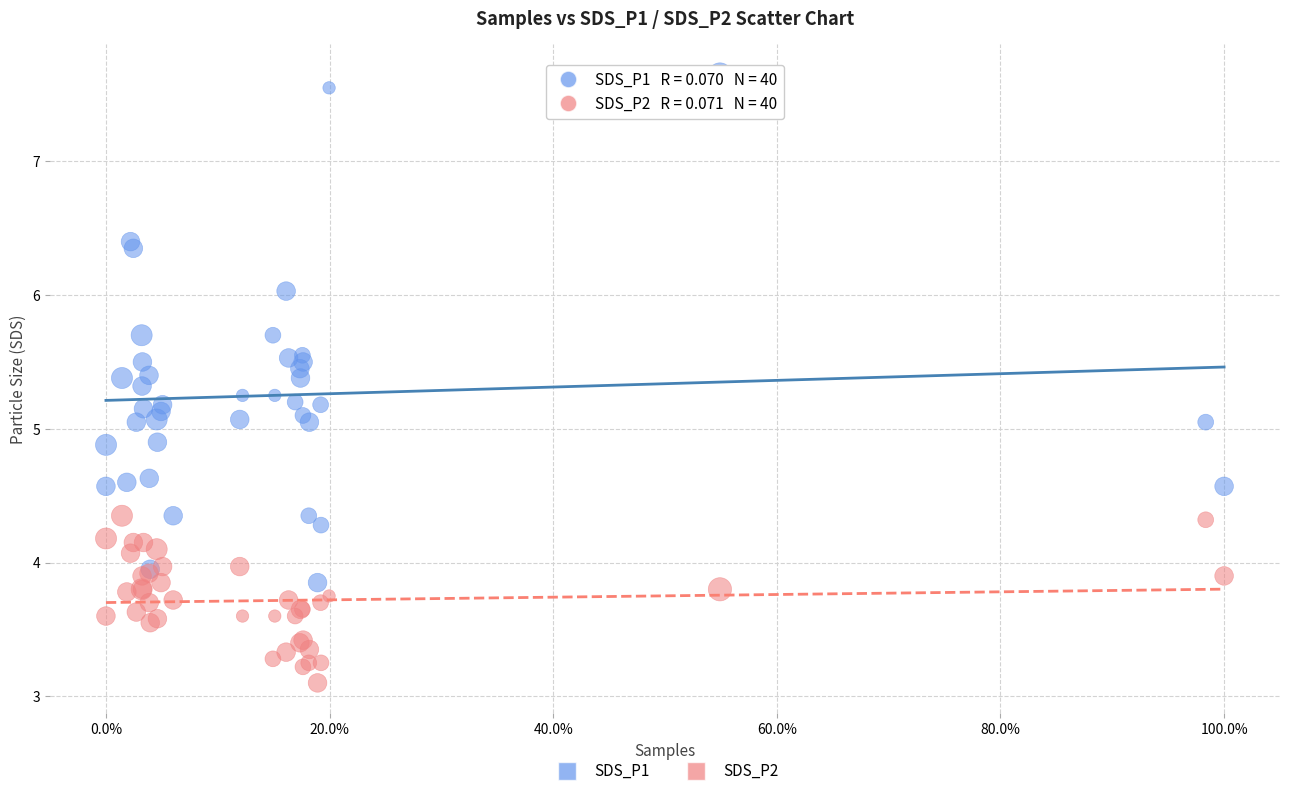

In the SDS_P2 series, what Y value is closest to 3?

3.1